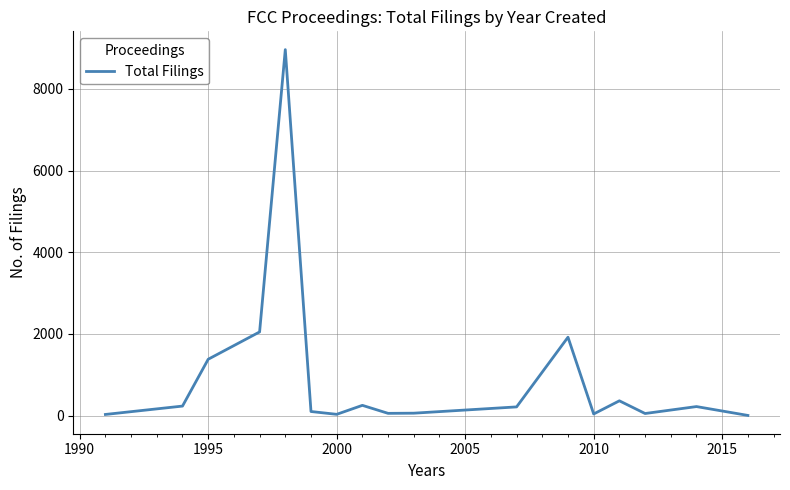

What is the sum of all values?

15961